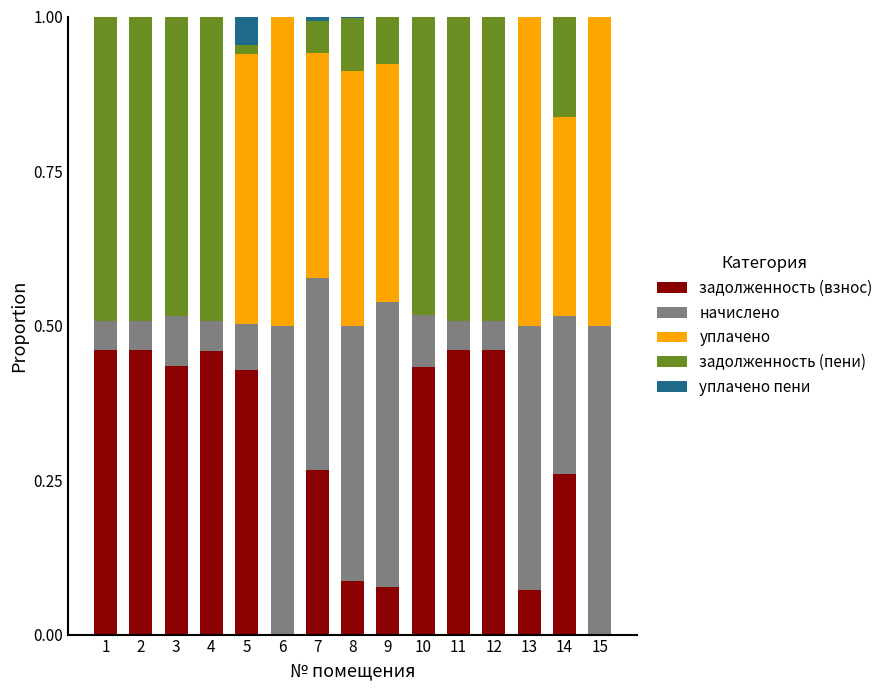

What is the total value across all series at 10?

1.0